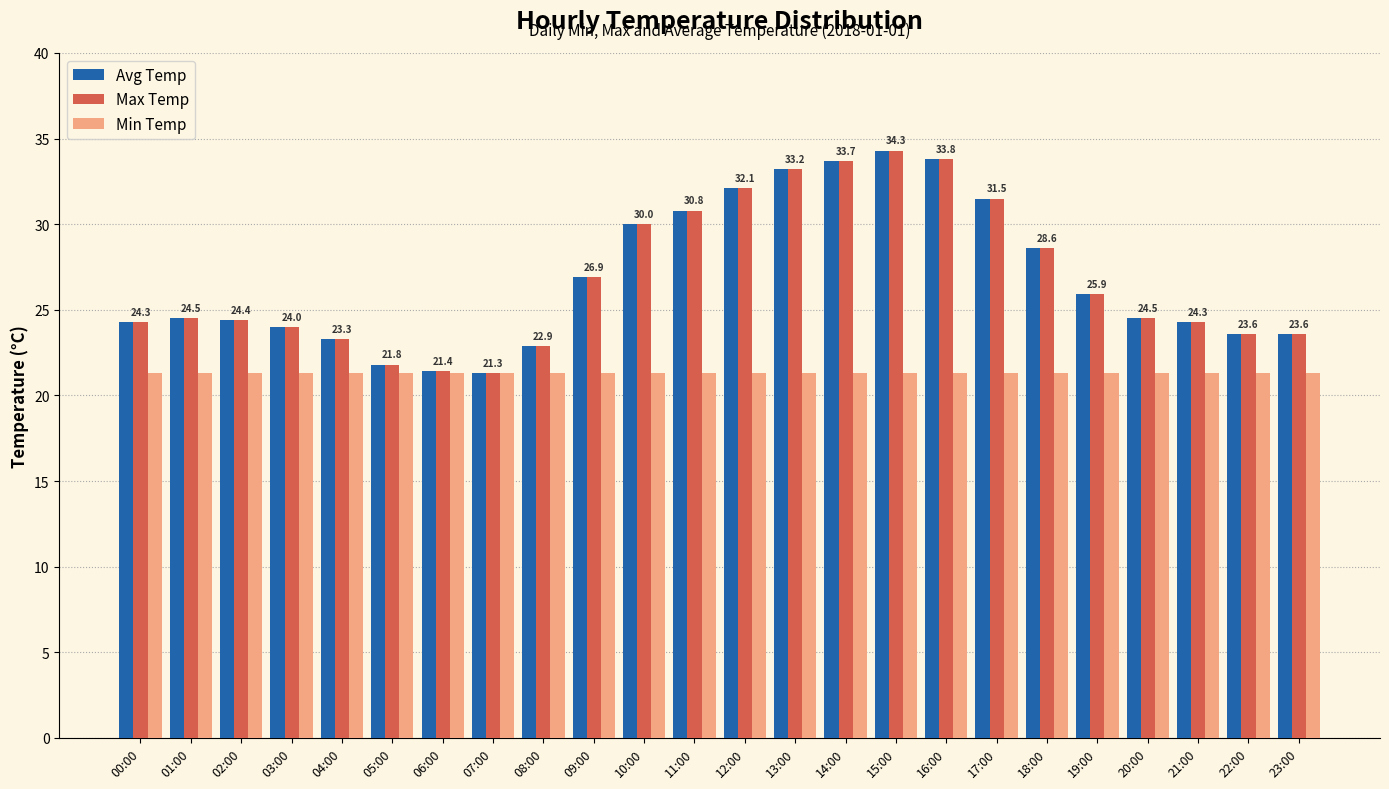

What is the label of the 20th bar from the right?

04:00